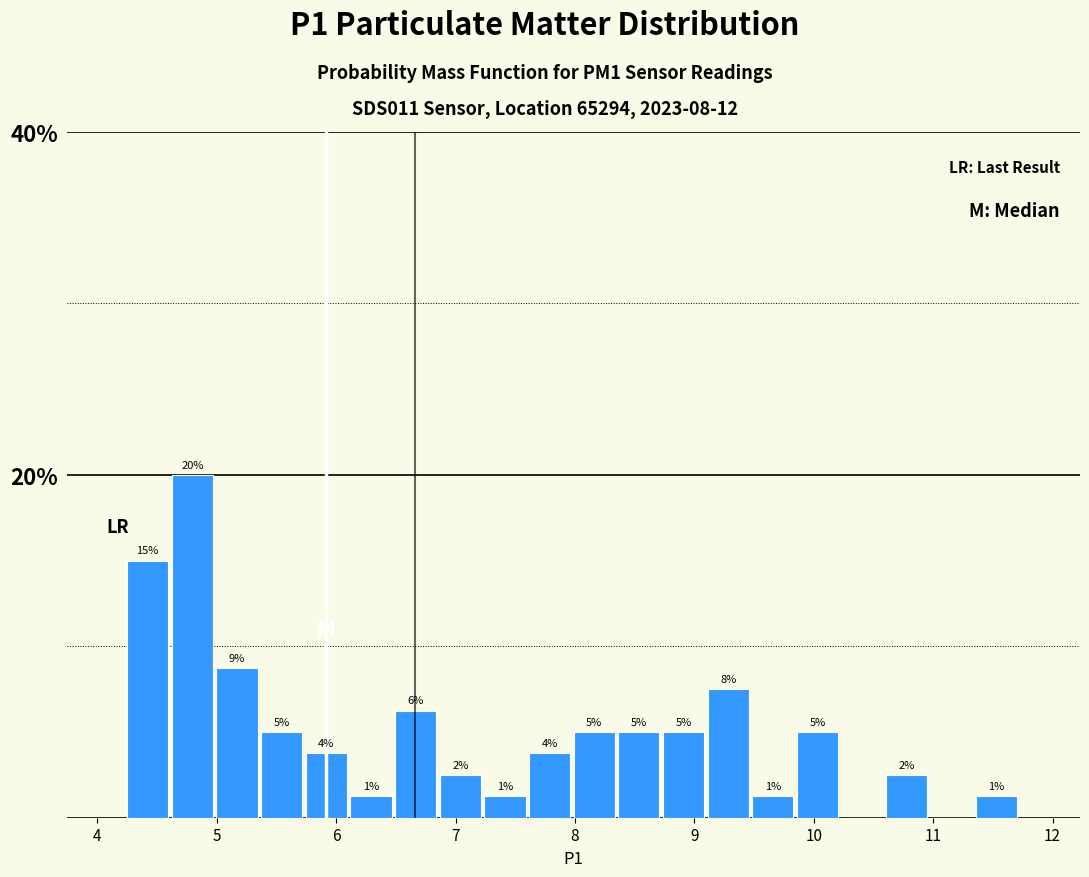

Around what value on the x-axis is the tallest bar? Give the approximate position of its centre, as read against the axis.

4.8